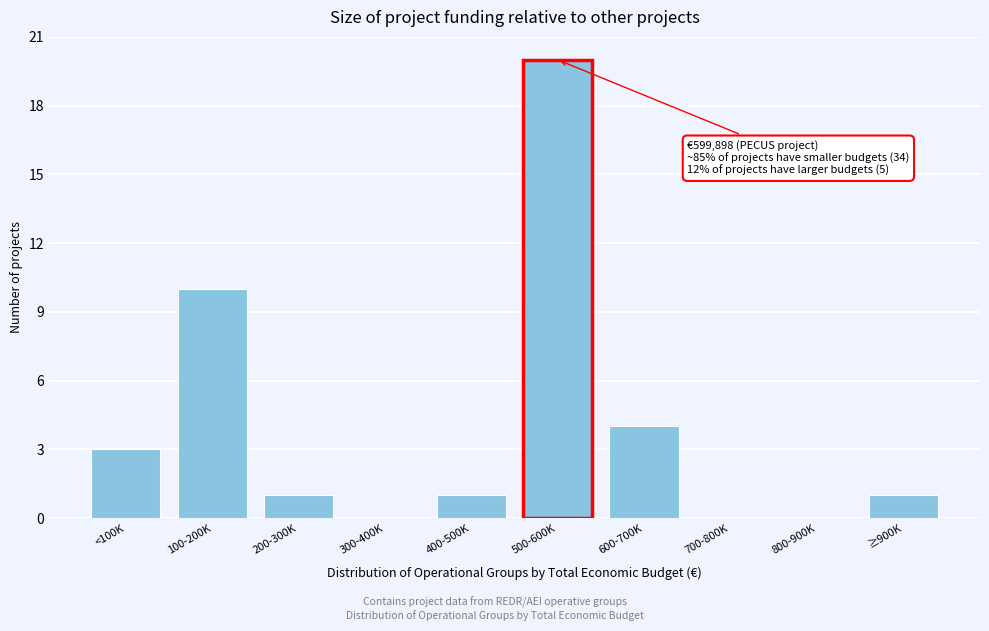

Reading left to right, what are all the values shown in this chart?

<100K=3	100-200K=10	200-300K=1	300-400K=0	400-500K=1	500-600K=20	600-700K=4	700-800K=0	800-900K=0	≥900K=1